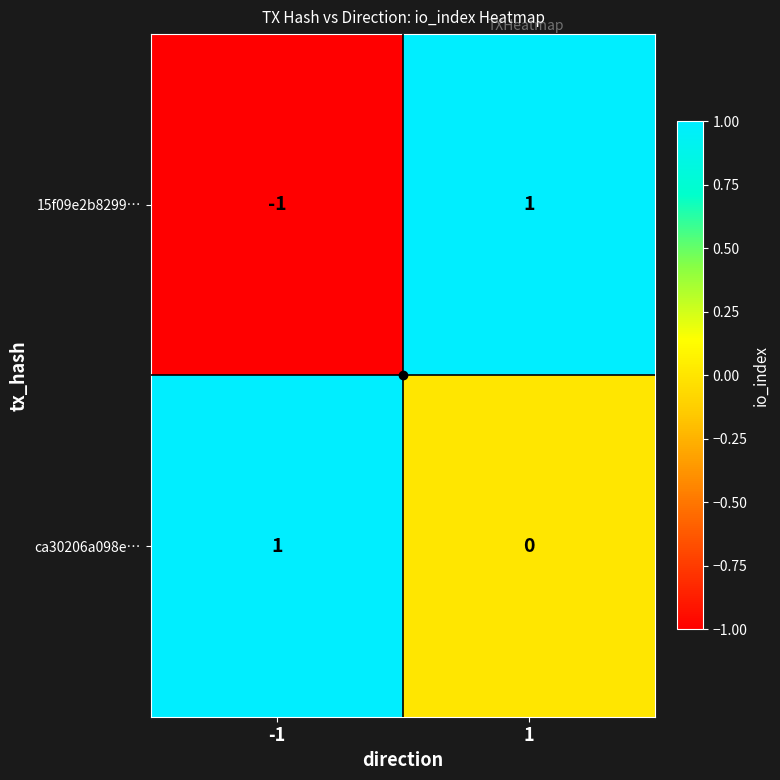

List the series in order of their overall mean, lowest first.

15f09e2b8299…, ca30206a098e…